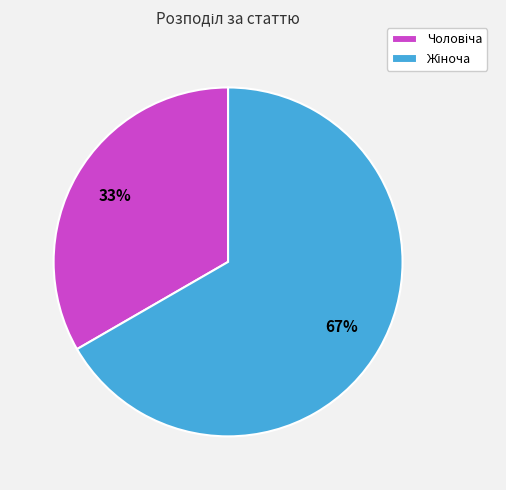

How many slices are in this pie chart?

2